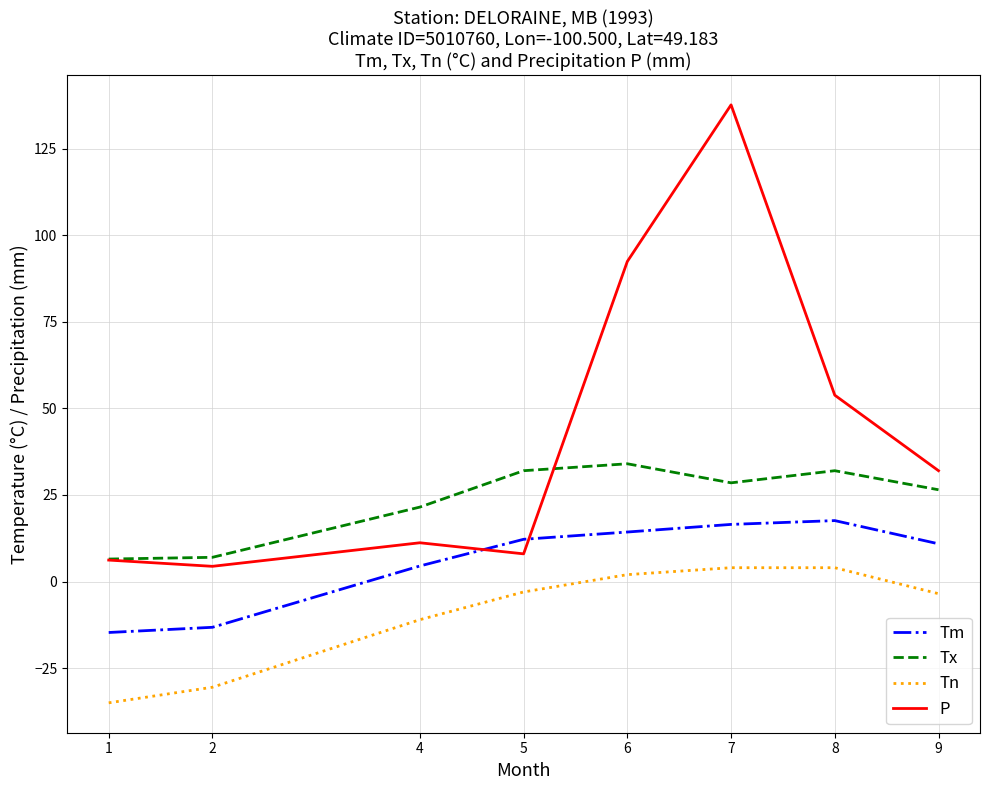

What is the lowest value of the P series?

4.4